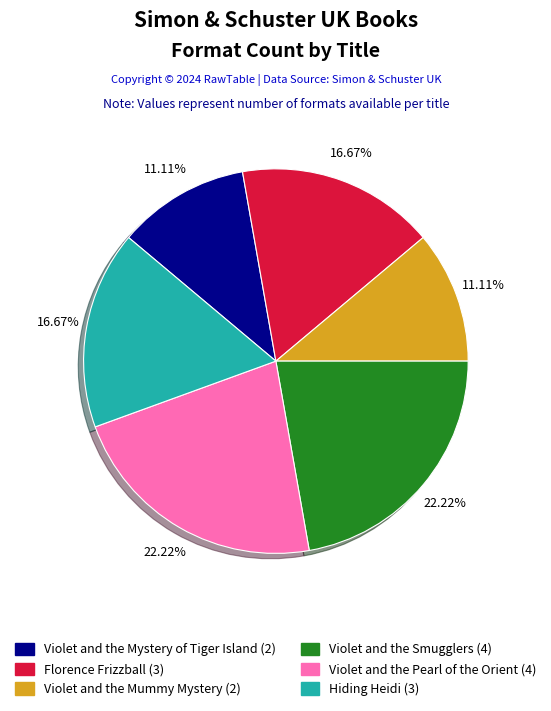

To the nearest percent, what is the average slice percentage?

17%